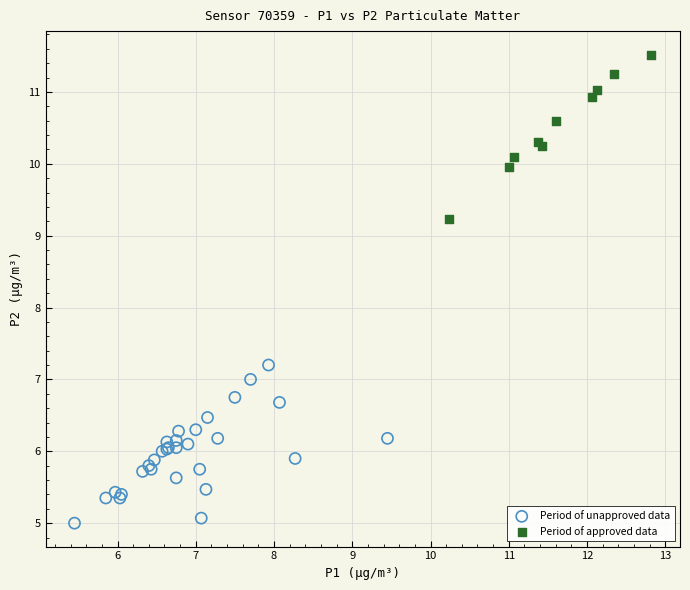

Which series has the widest spread of Y values?

Period of approved data